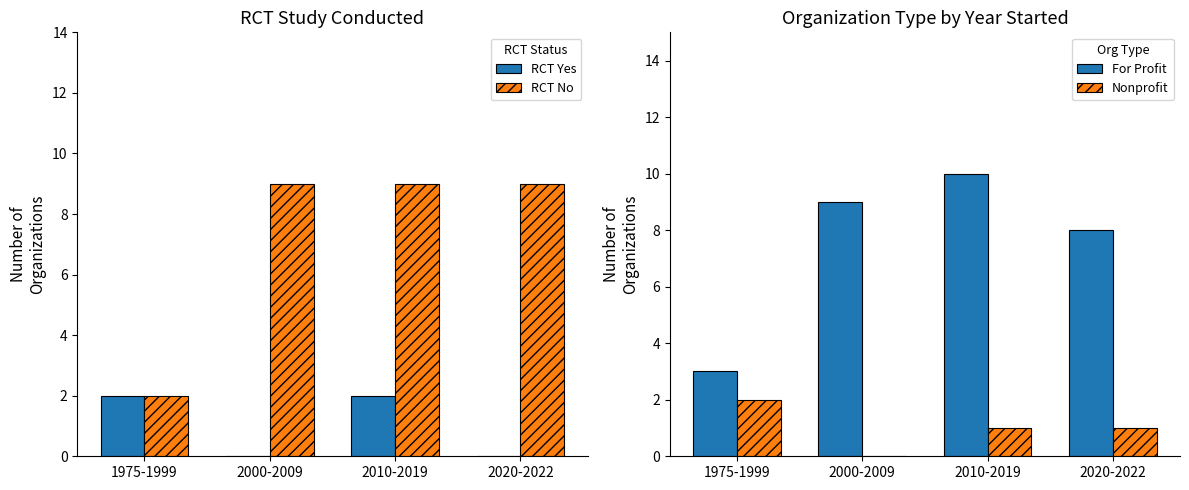

What is the sum of all RCT No values?

29